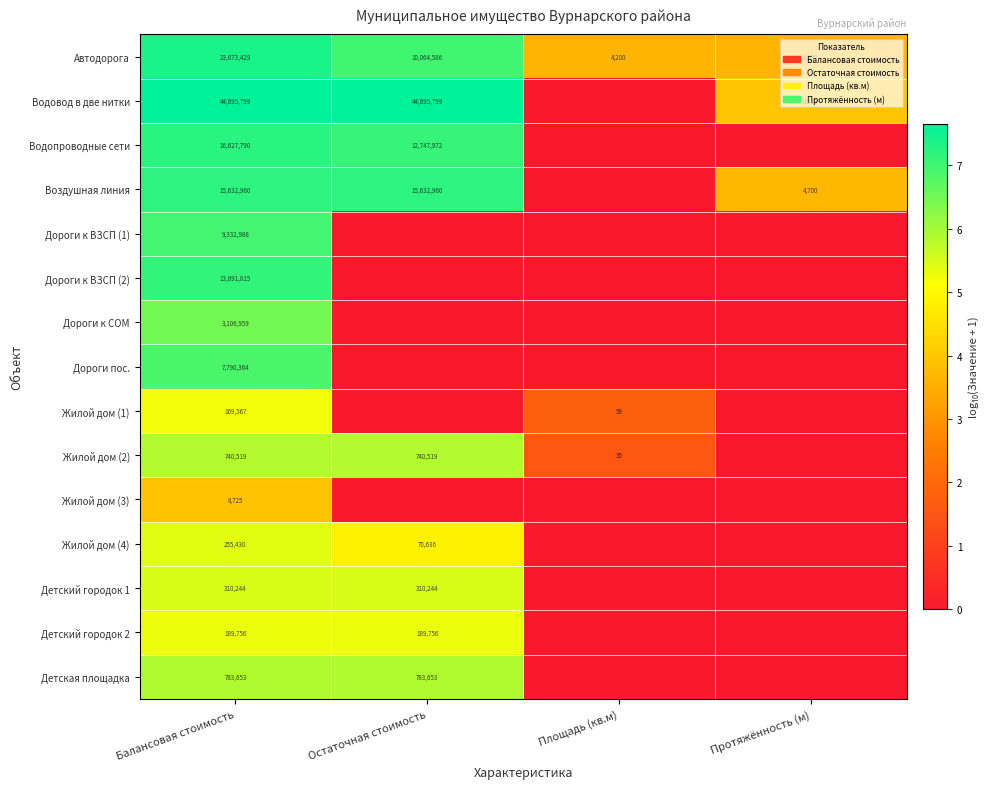

Between Остаточная стоимость and Площадь (кв.м), which is larger?

Остаточная стоимость